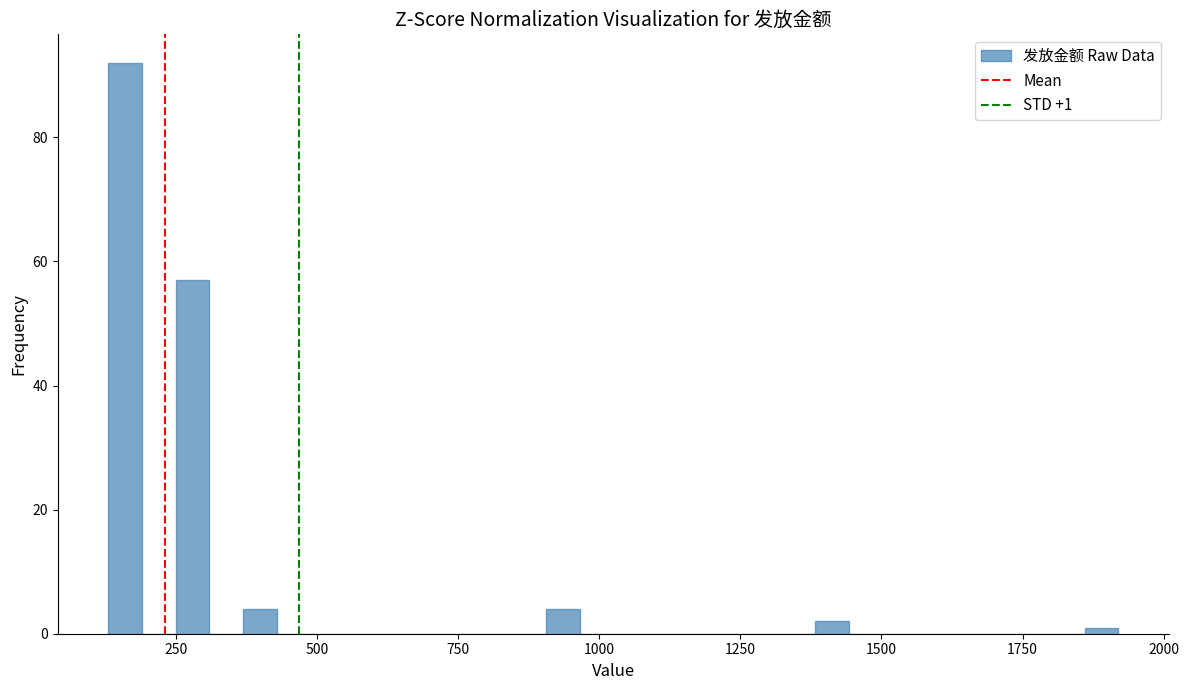

Around what value on the x-axis is the tallest bar? Give the approximate position of its centre, as read against the axis.

150